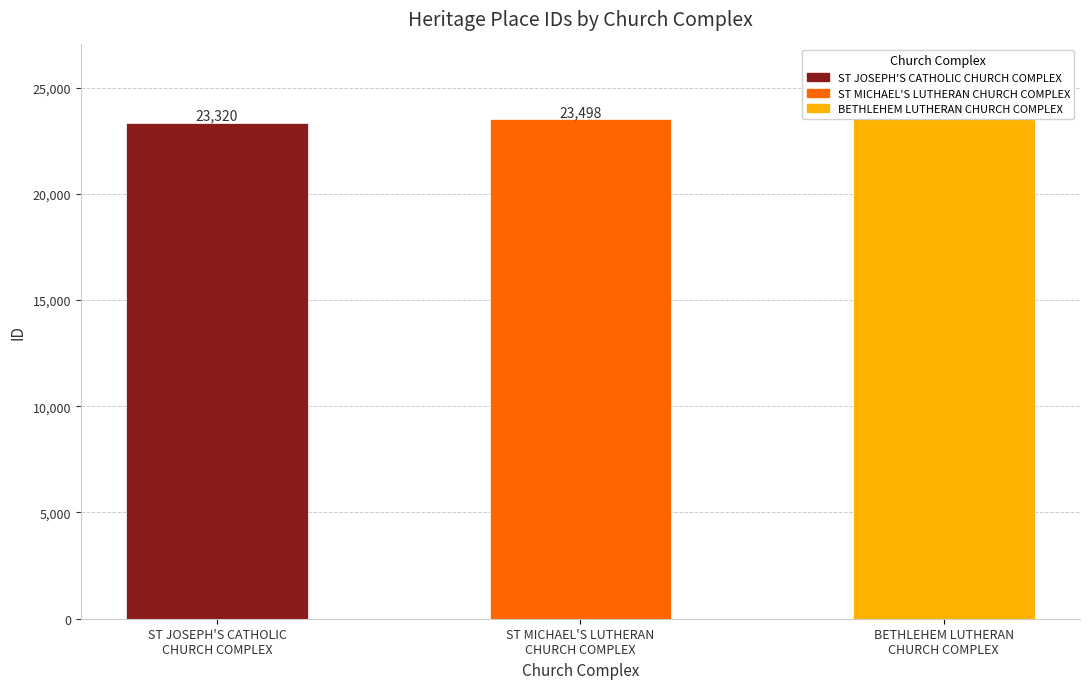

The value at ST MICHAEL'S LUTHERAN
CHURCH COMPLEX is 23498. True or false?

True